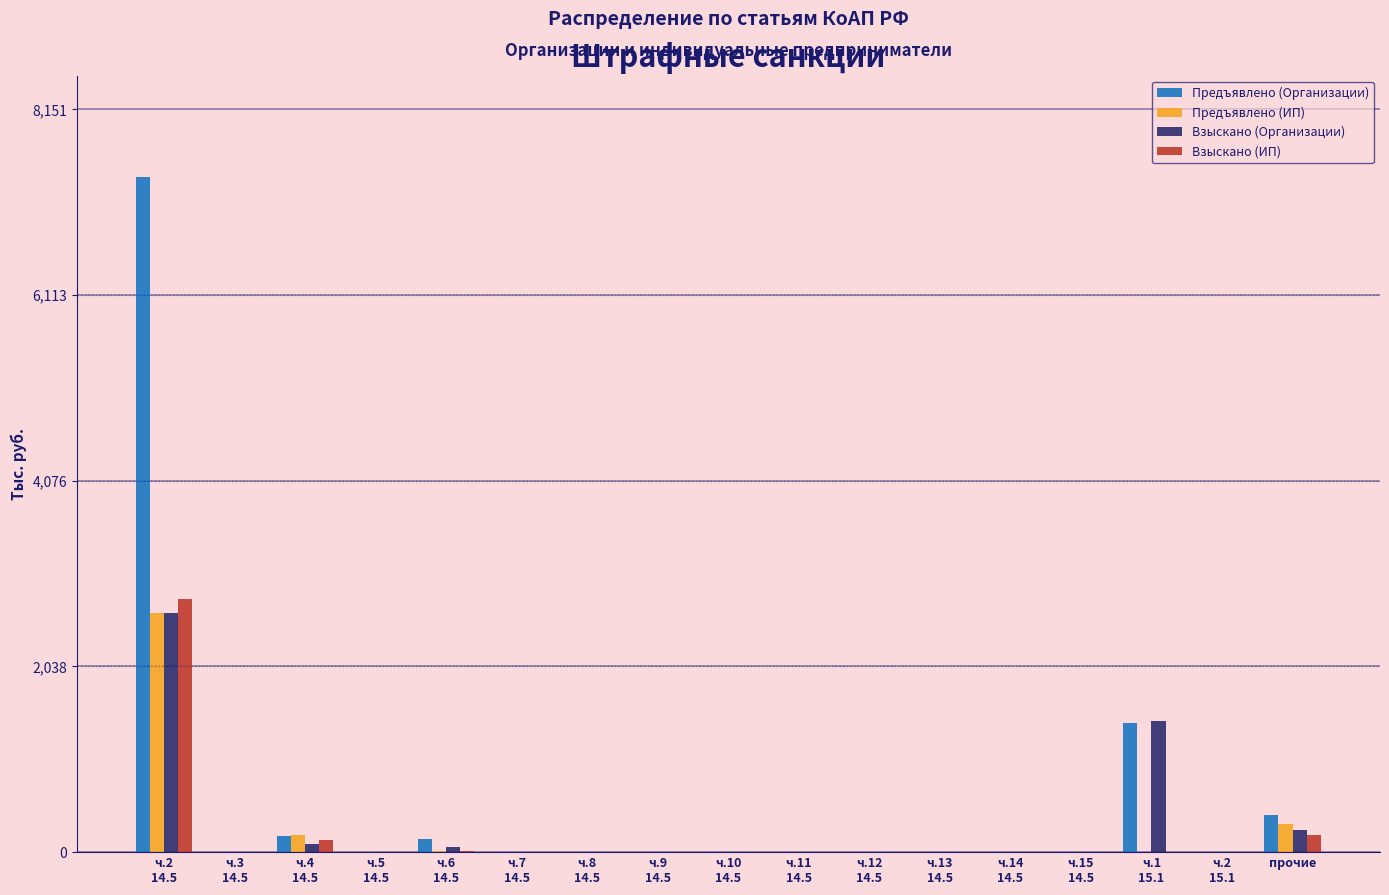

What is the sum of all Взыскано (Организации) values?

4452.0